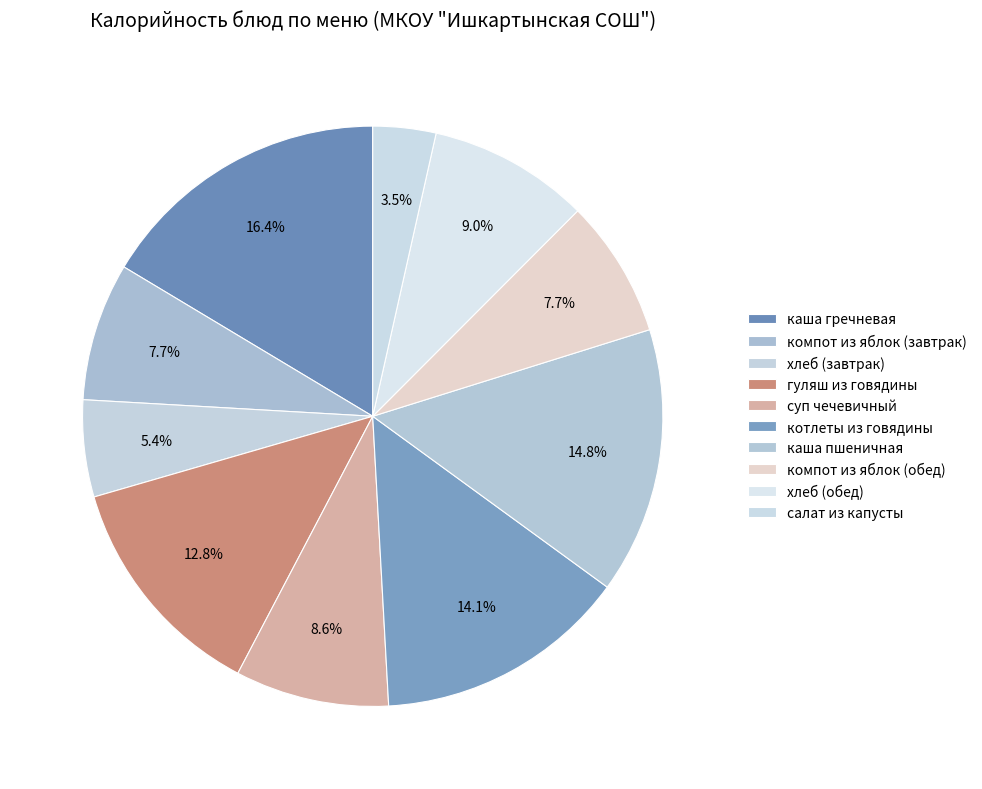

Is there any slice that represents more than half of the pie?

No